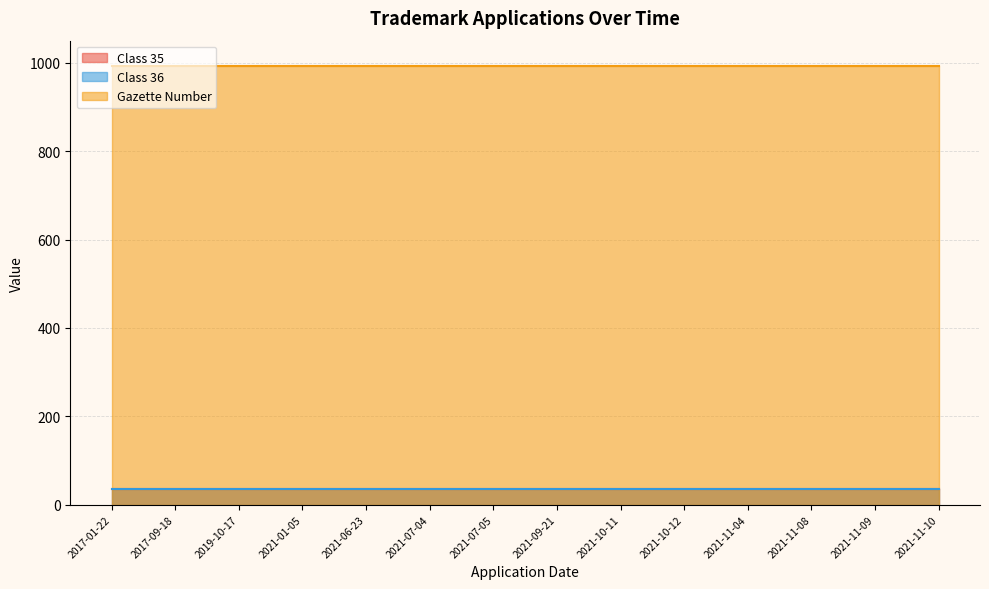

True or false: Class 36 has a value of 36 at 2021-11-10.

True